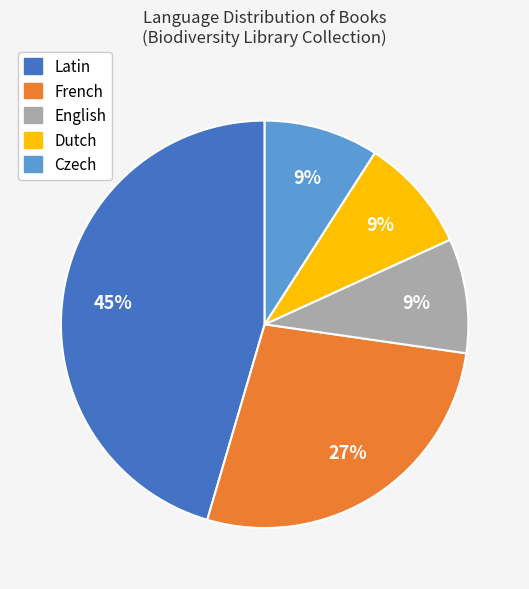

Which has a higher value, Czech or French?

French